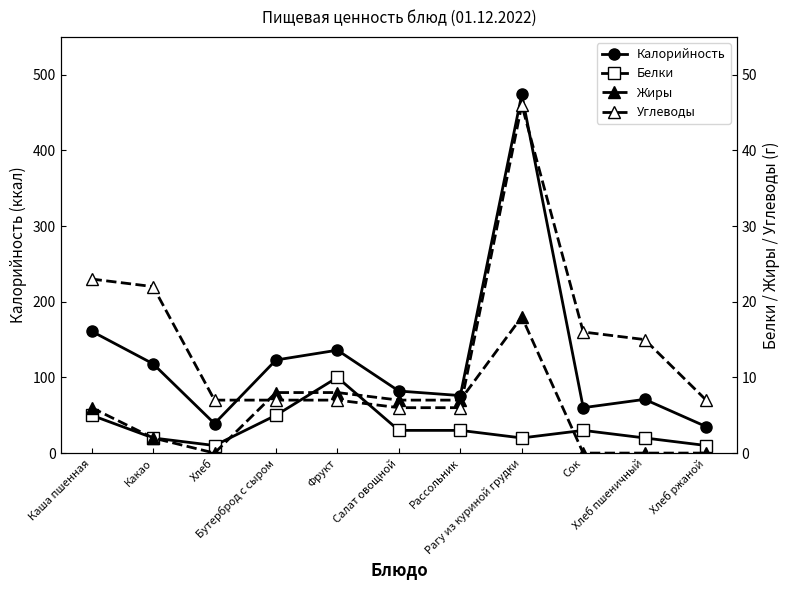

What is the value of the Углеводы point at the 5th from the left?

7